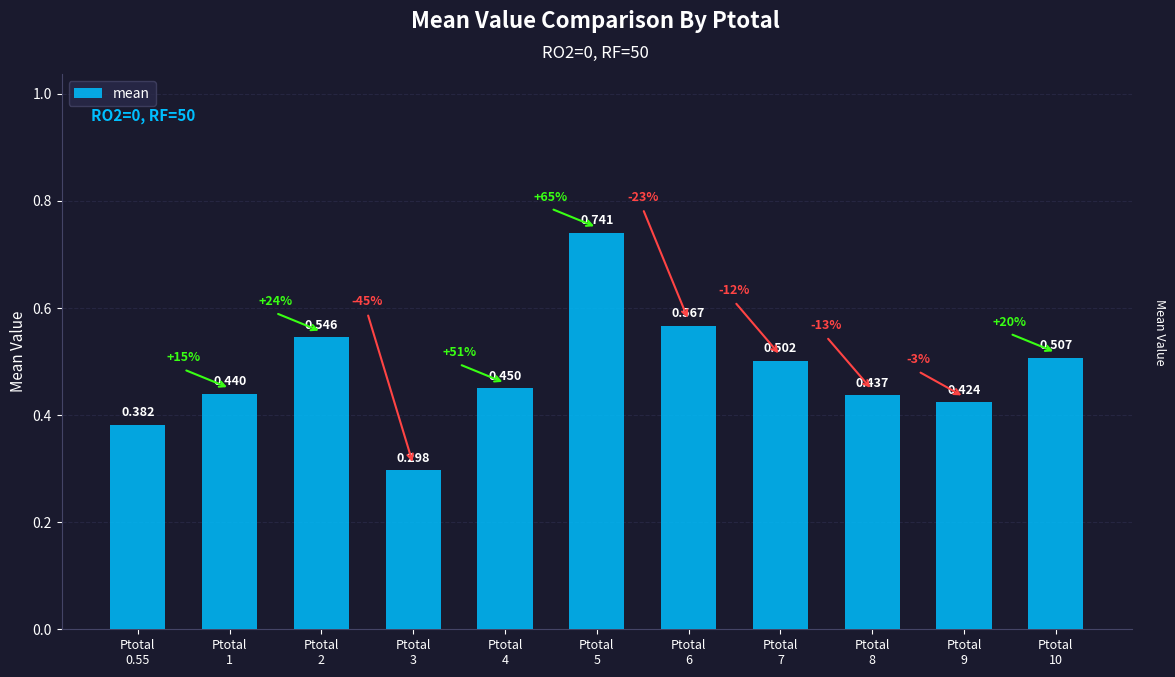

Does the chart contain stacked bars?

No